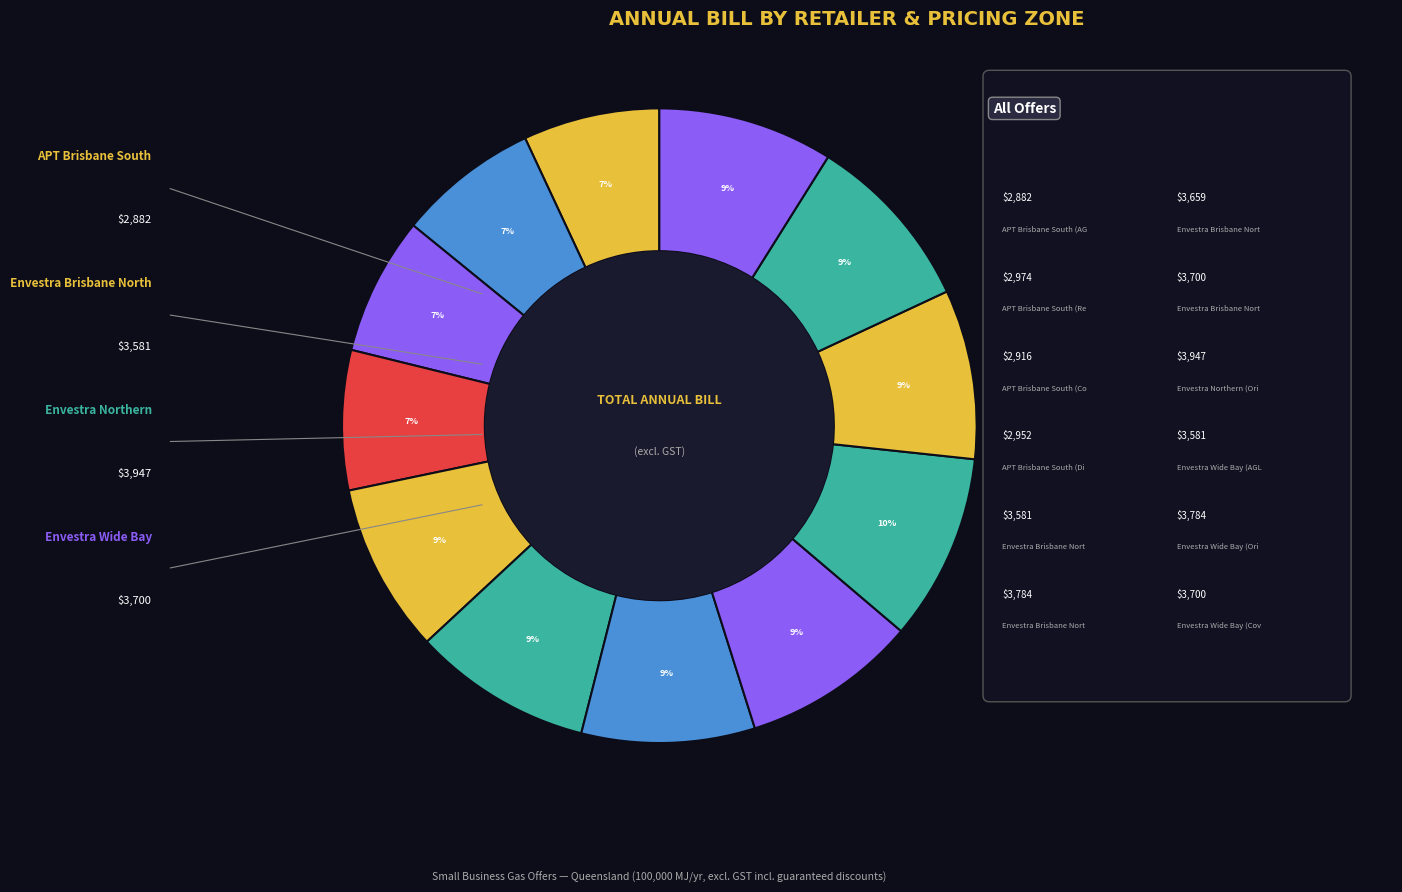

Does any single category account for the majority?

No